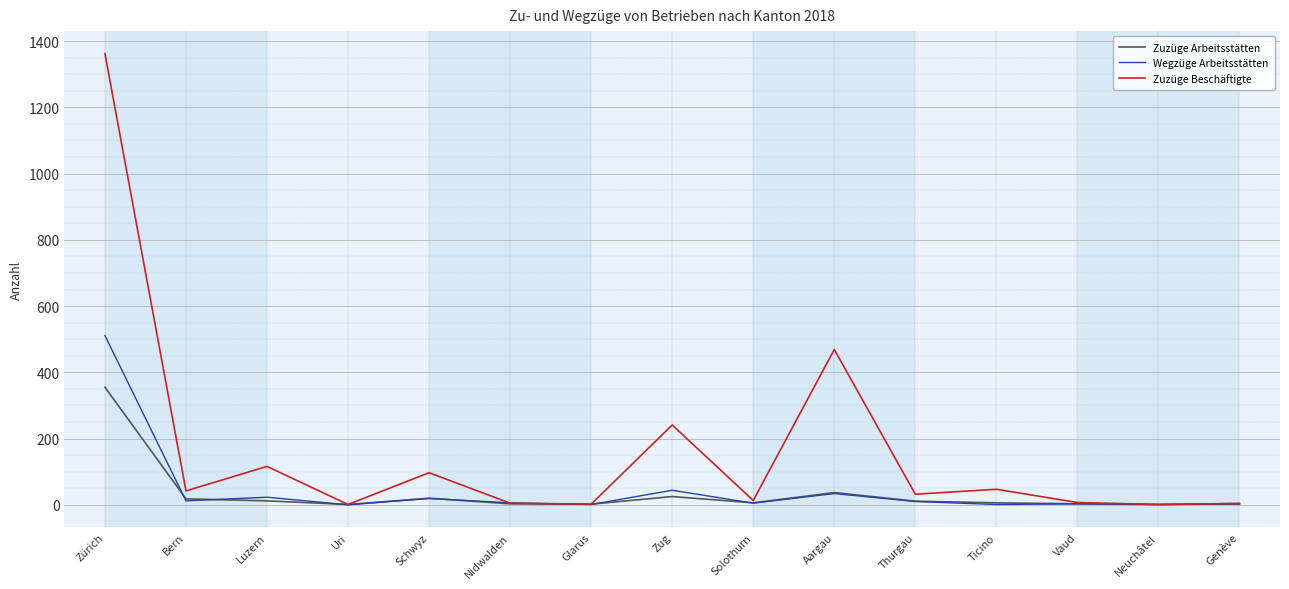

Which series has the largest range (max minus min)?

Zuzüge Beschäftigte